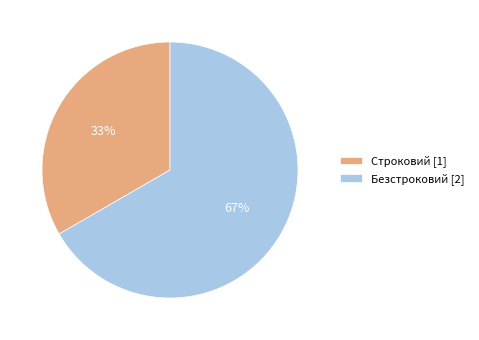

Count the number of slices in the pie.

2